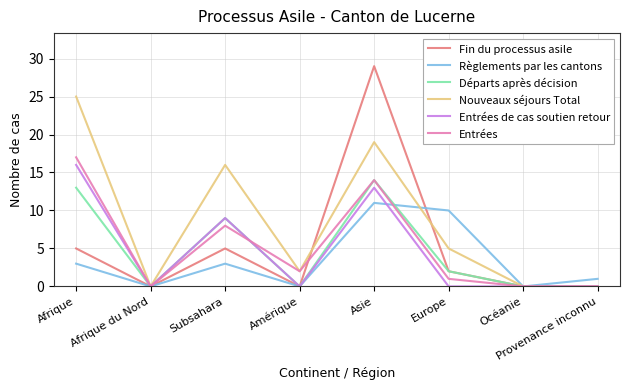

At which category is the sum across all series the highest?

Asie